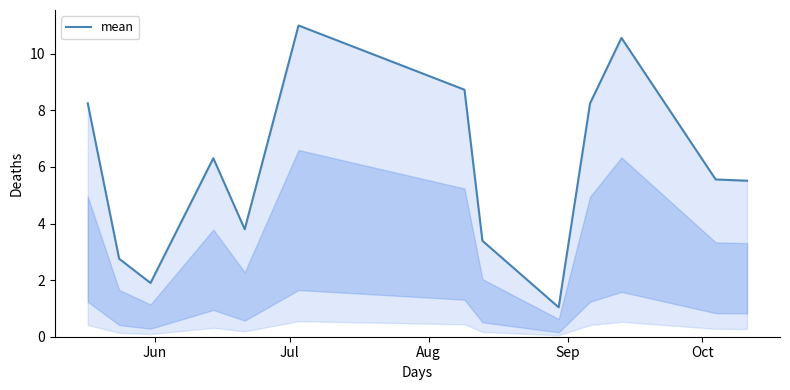

What is the sum of all values?

77.1